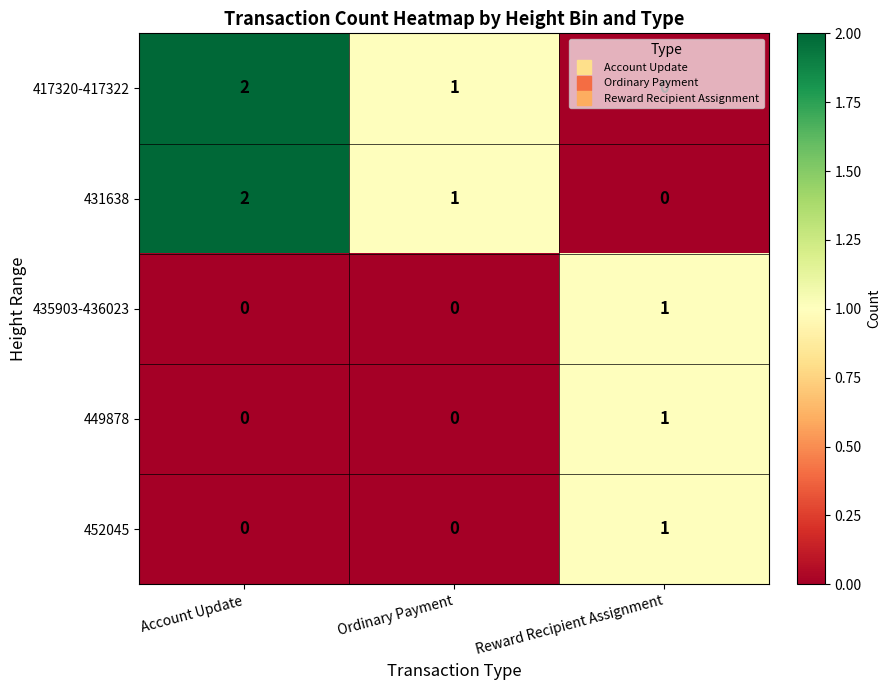

What is the greatest value displayed?

2